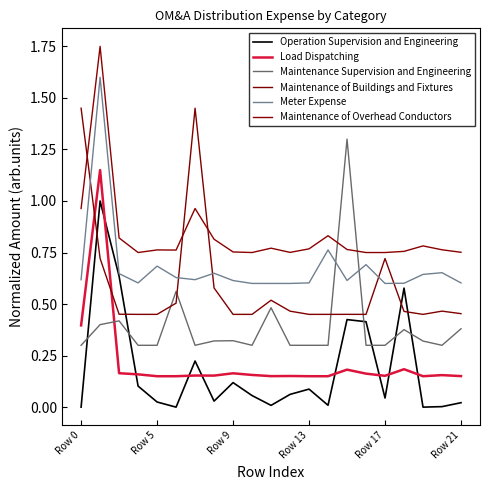

Which series ends up on top after the final intersection of Maintenance of Buildings and Fixtures and Maintenance of Overhead Conductors?

Maintenance of Overhead Conductors